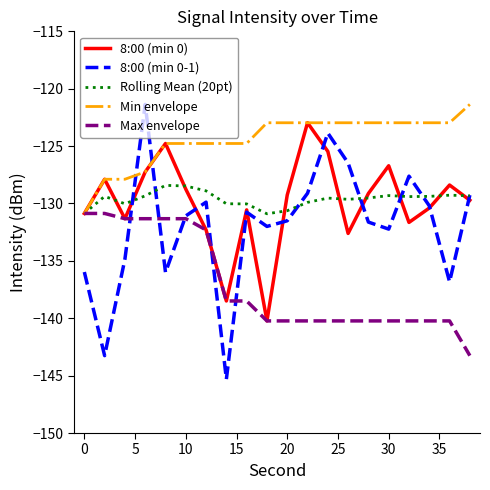

How many intersections are there between 8:00 (min 0-1) and Min envelope?

2